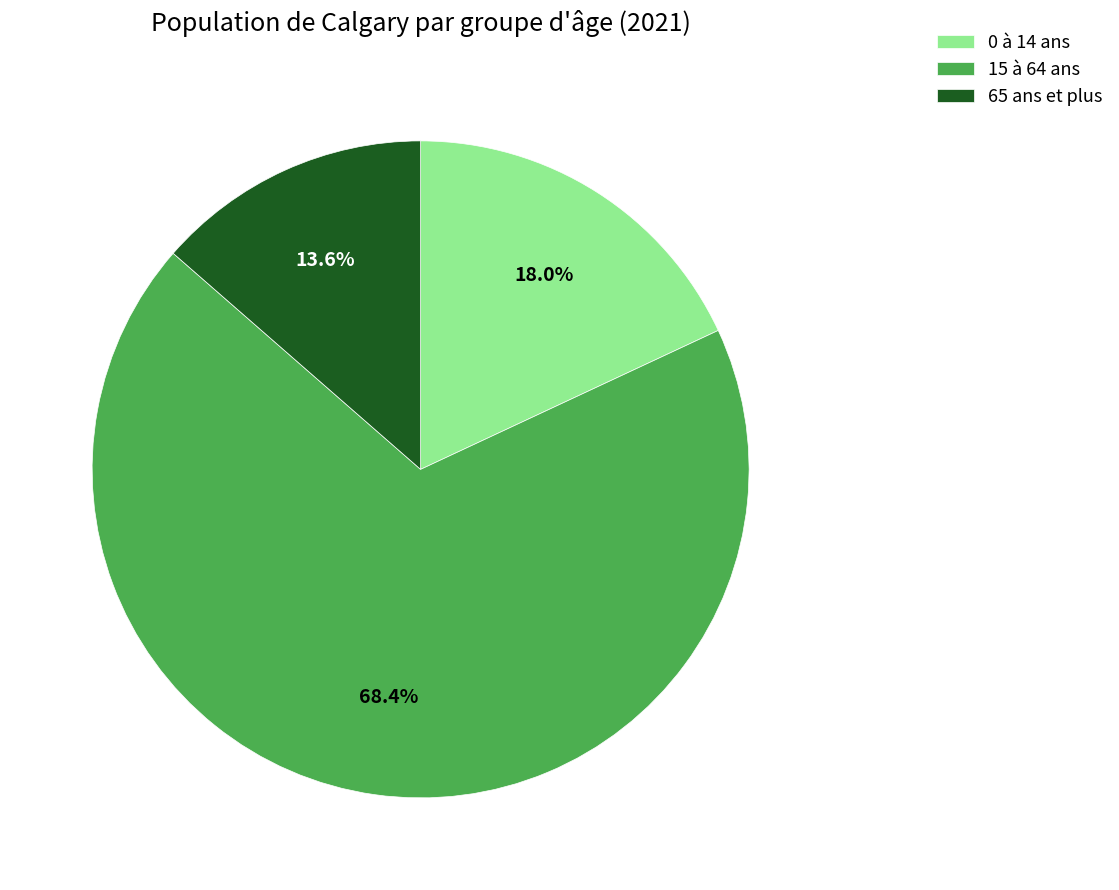

How much of the chart is everything except 65 ans et plus?

86.4%